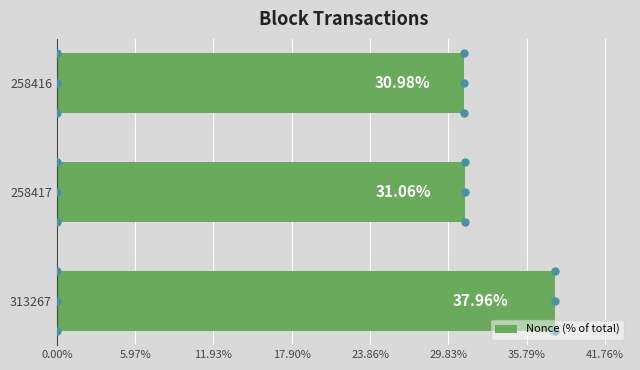

What is the maximum value shown in the chart?

38.0